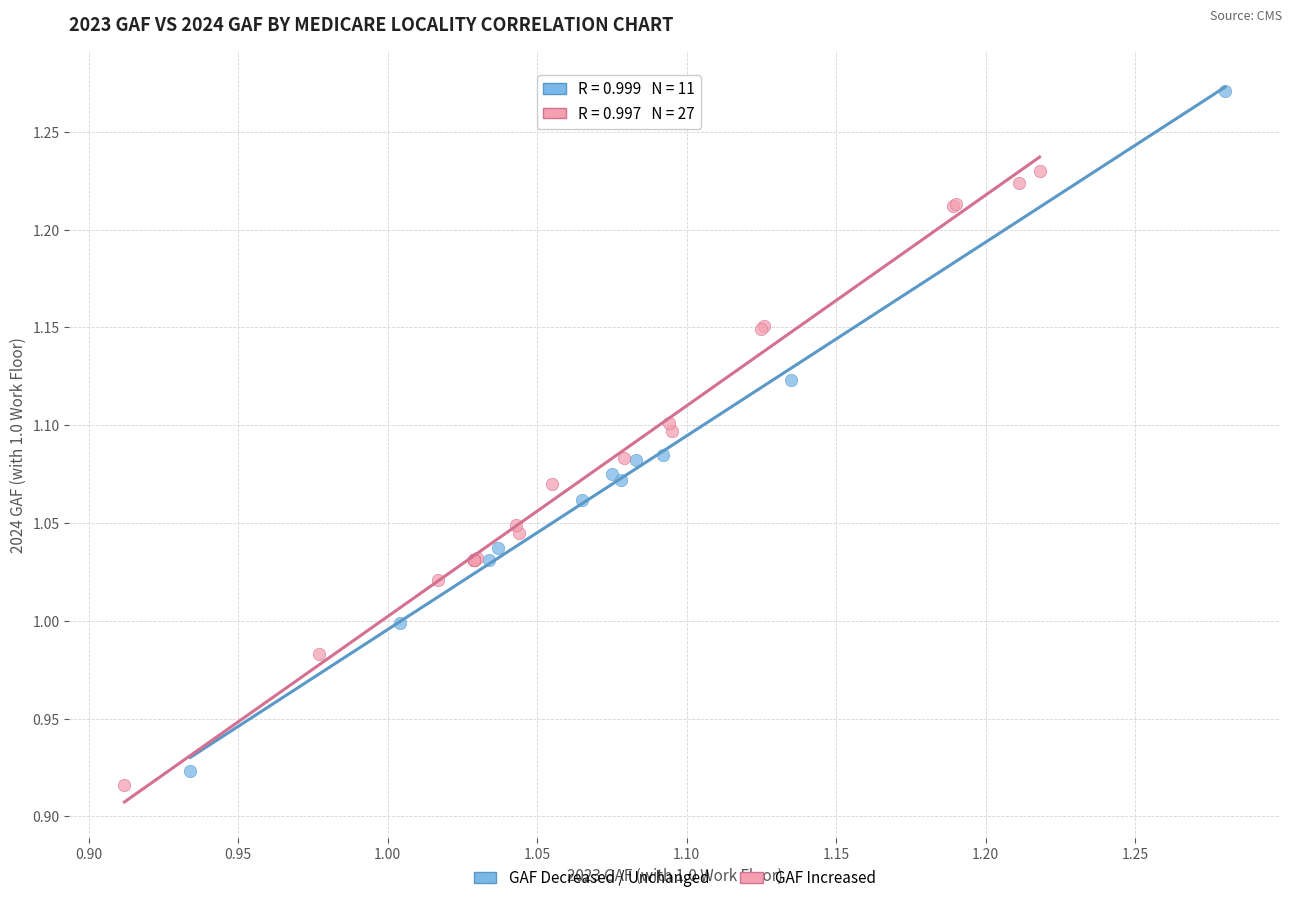

Which series reaches the maximum Y coordinate?

GAF Decreased / Unchanged